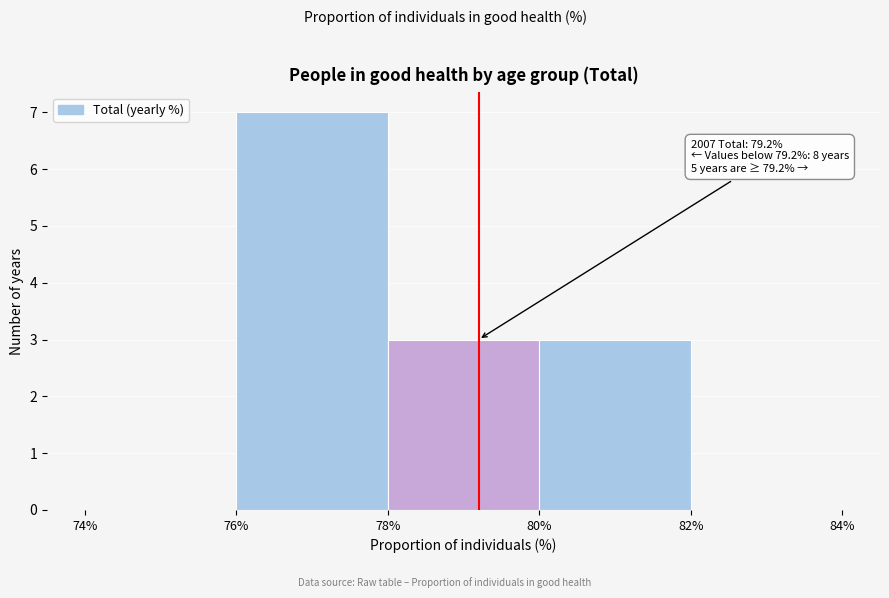

Over which range of the x-axis is the bar tallest?

76% to 78%